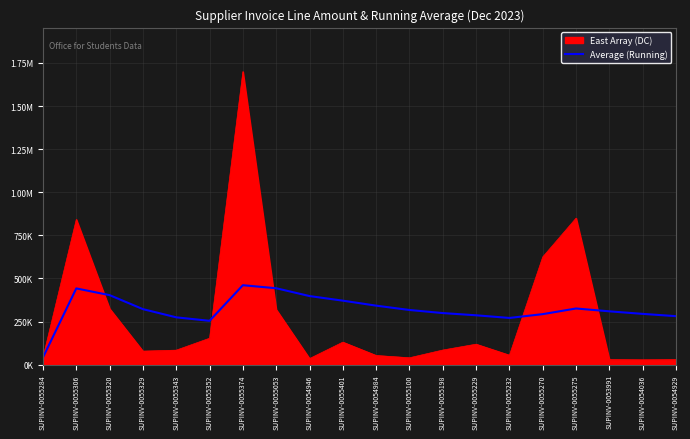

Is this an area chart (filled region under the line)?

Yes